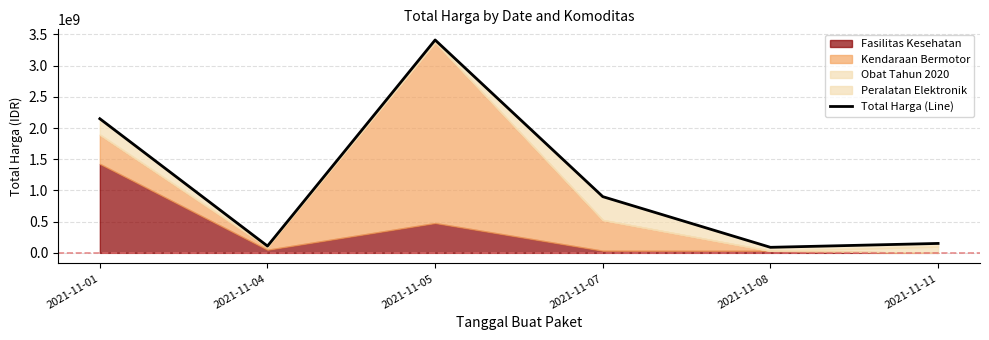

At which category does the data reach its first local valley?

2021-11-04